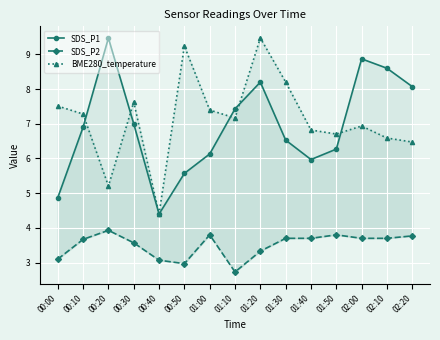

Where does the SDS_P1 series first go above 6?

00:10